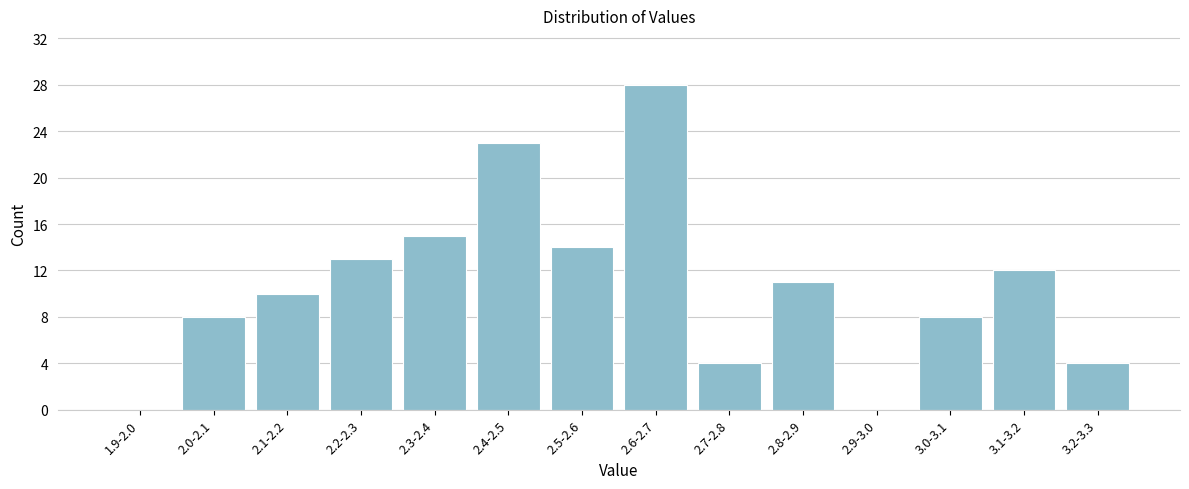

Reading left to right, extract all data points from this chart.

1.9-2.0=0	2.0-2.1=8	2.1-2.2=10	2.2-2.3=13	2.3-2.4=15	2.4-2.5=23	2.5-2.6=14	2.6-2.7=28	2.7-2.8=4	2.8-2.9=11	2.9-3.0=0	3.0-3.1=8	3.1-3.2=12	3.2-3.3=4